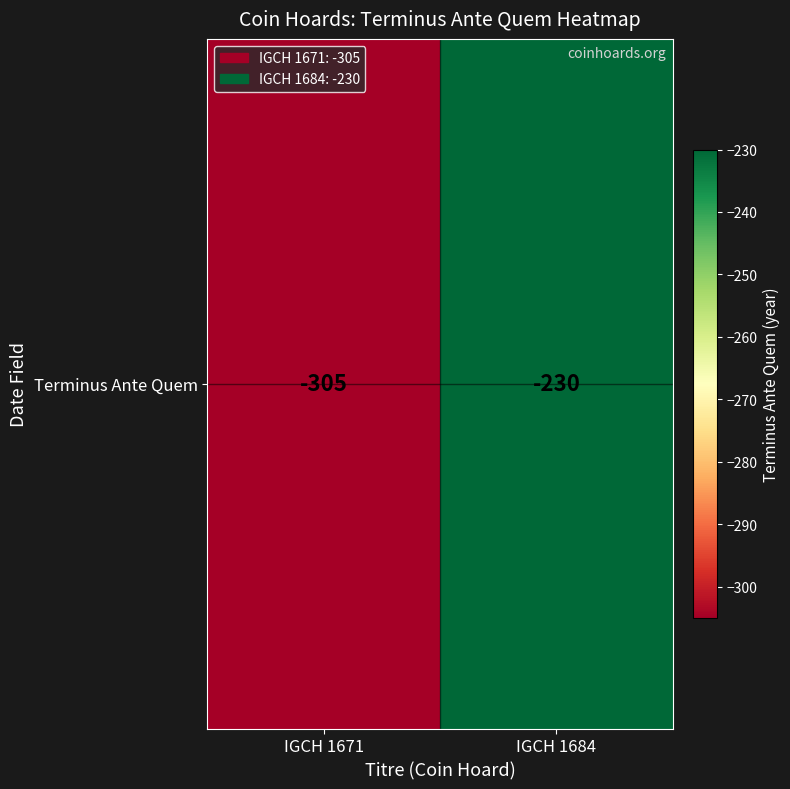

Reading right to left, extract all data points from this chart.

IGCH 1684=-230	IGCH 1671=-305